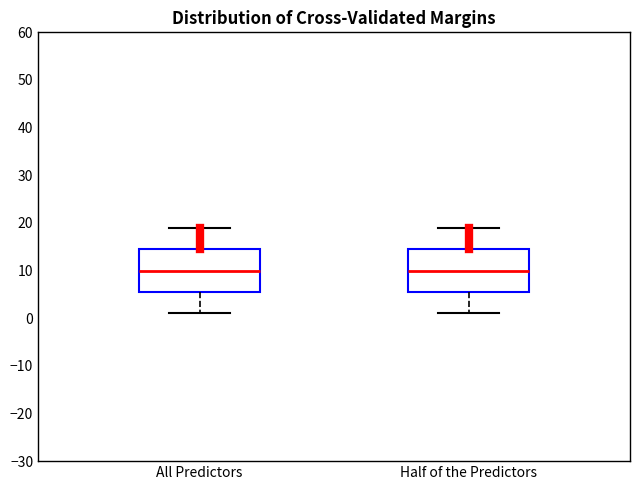

Where does the upper whisker of the box for All Predictors end on the y-axis? The values are not printed on the chart, so give them approximately, as read against the axis.

19